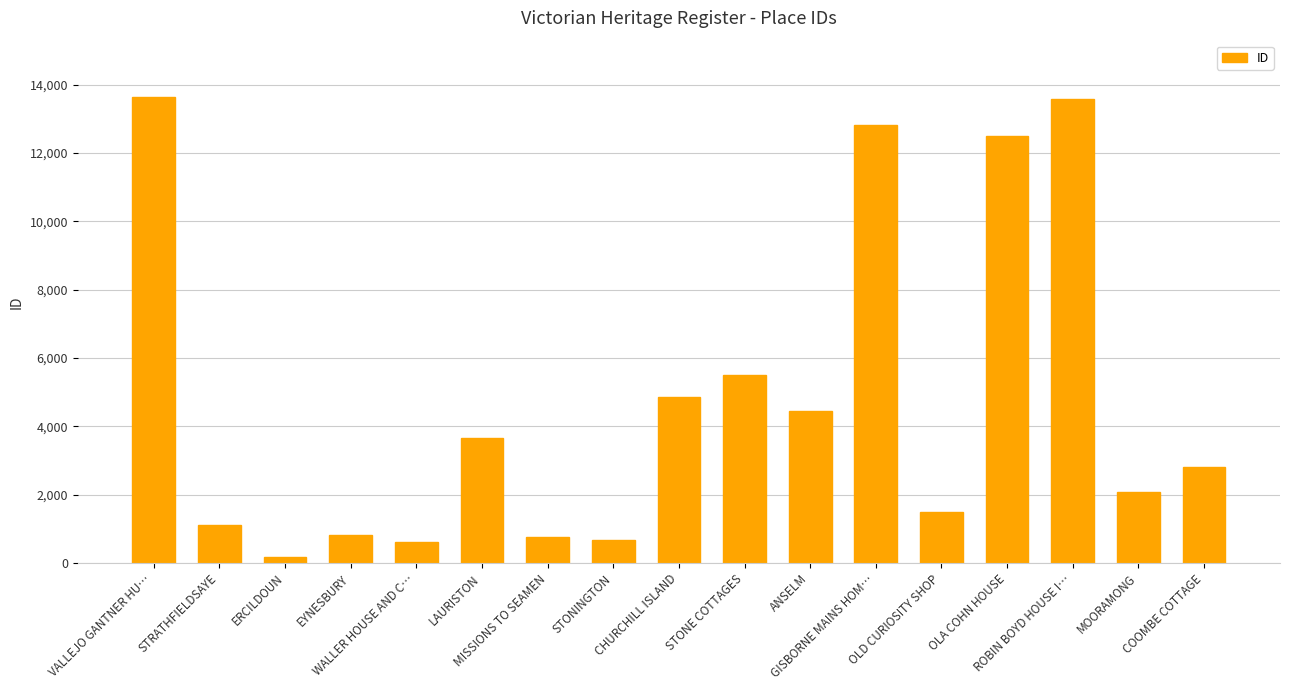

What is the change in value from VALLEJO GANTNER HU… to OLD CURIOSITY SHOP?

-12155